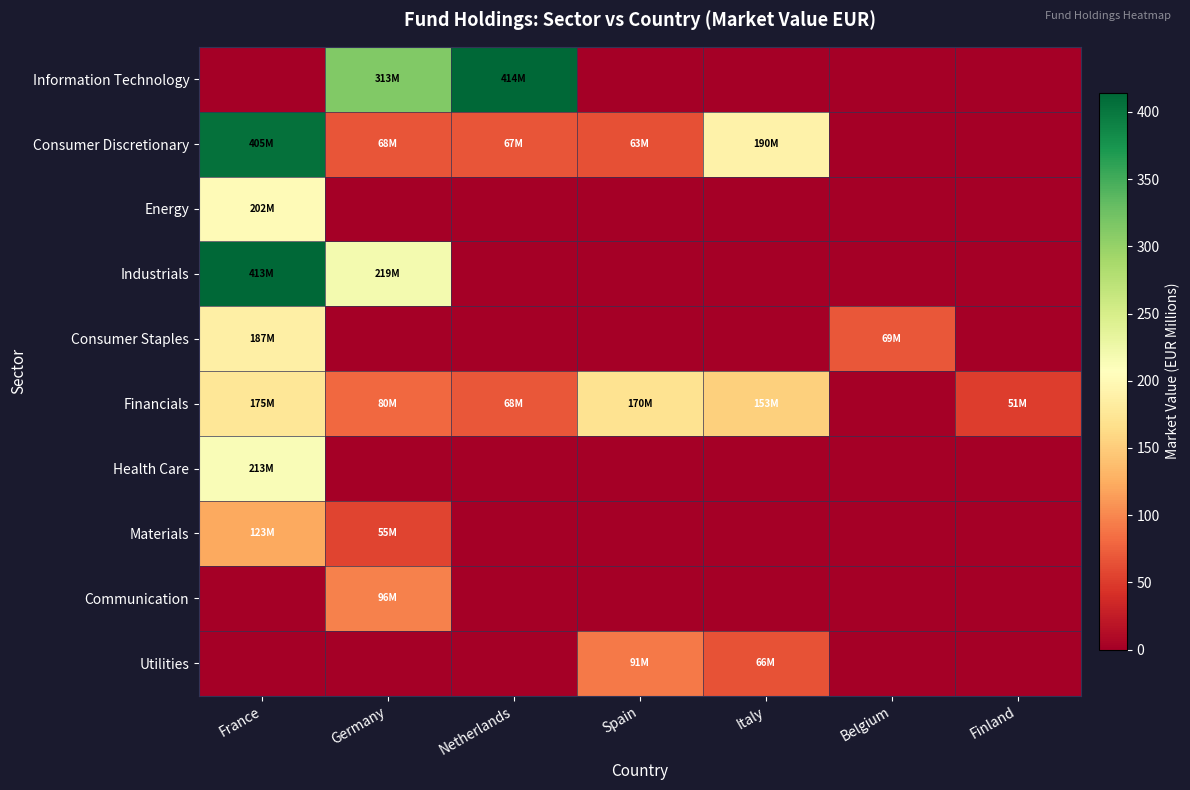

Rank the series at France from lowest to highest value.

Information Technology, Communication, Utilities, Materials, Financials, Consumer Staples, Energy, Health Care, Consumer Discretionary, Industrials